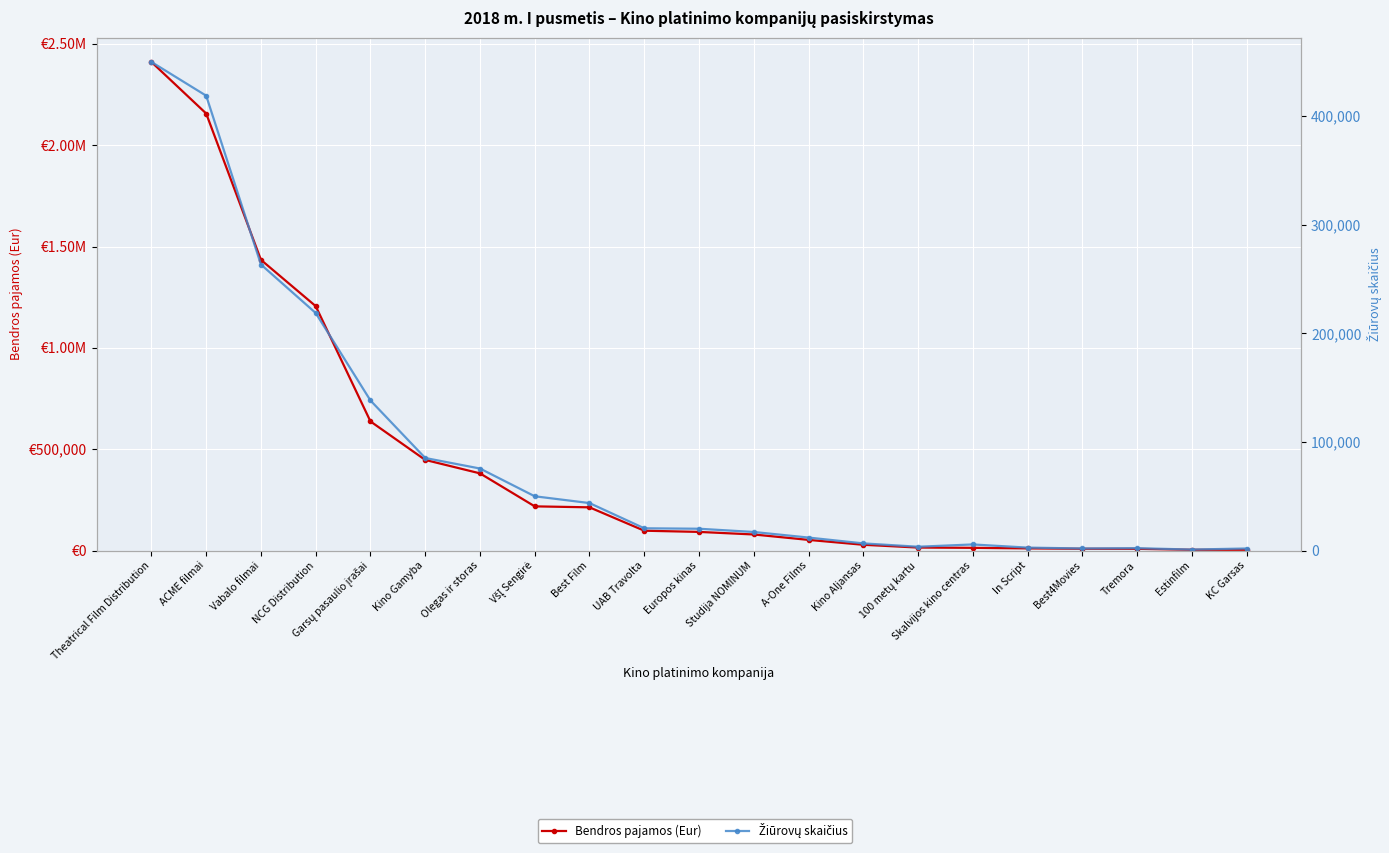

Reading right to left, list all the values displayed in this chart.

Bendros pajamos (Eur): KC Garsas=3614.0	Estinfilm=3679.0	Tremora=8293.6	Best4Movies=8556.0	In Script=10412.9	Skalvijos kino centras=13203.5	100 metų kartu=14582.2	Kino Aljansas=28270.1	A-One Films=52381.9	Studija NOMINUM=79085.9	Europos kinas=91779.3	UAB Travolta=97680.0	Best Film=213046.0	VšĮ Sengirė=217844.1	Olegas ir storas=380648.6	Kino Gamyba=446993.0	Garsų pasaulio įrašai=637001.0	NCG Distribution=1205780.5	Vabalo filmai=1434169.0	ACME filmai=2156178.9	Theatrical Film Distribution=2410483.2
Žiūrovų skaičius: KC Garsas=1848.0	Estinfilm=884.0	Tremora=2138.0	Best4Movies=1866.0	In Script=2674.0	Skalvijos kino centras=5581.0	100 metų kartu=3476.0	Kino Aljansas=6551.0	A-One Films=11920.0	Studija NOMINUM=17049.0	Europos kinas=20043.0	UAB Travolta=20448.0	Best Film=43658.0	VšĮ Sengirė=49912.0	Olegas ir storas=75456.0	Kino Gamyba=85148.0	Garsų pasaulio įrašai=138076.0	NCG Distribution=218594.0	Vabalo filmai=263219.0	ACME filmai=418578.0	Theatrical Film Distribution=449633.0